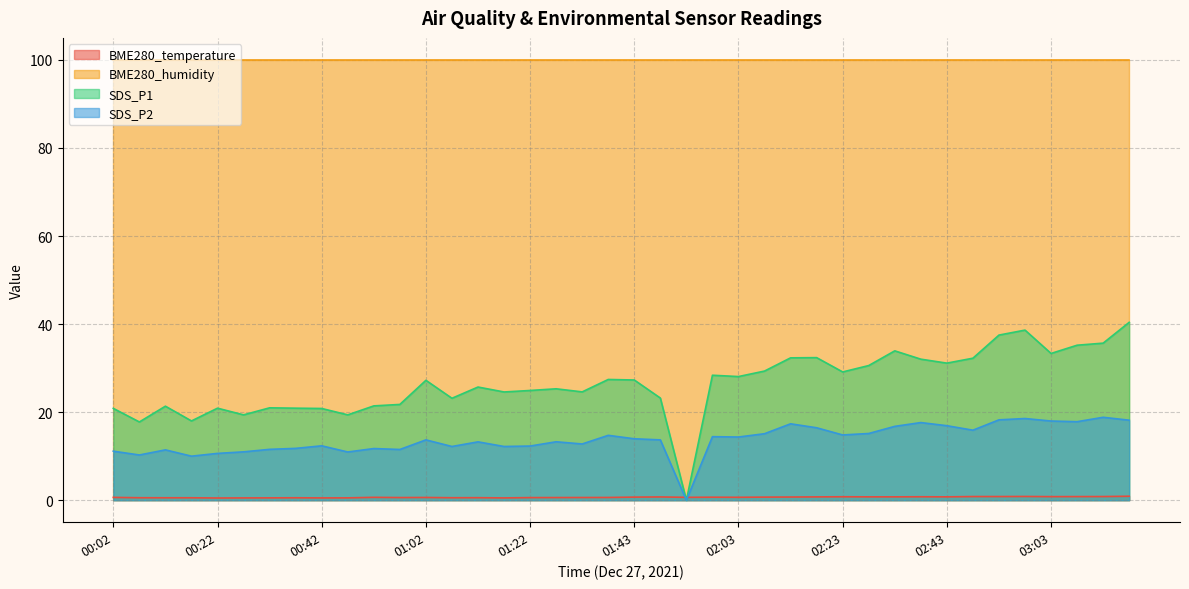

How many values in the SDS_P2 series are below 13?

17